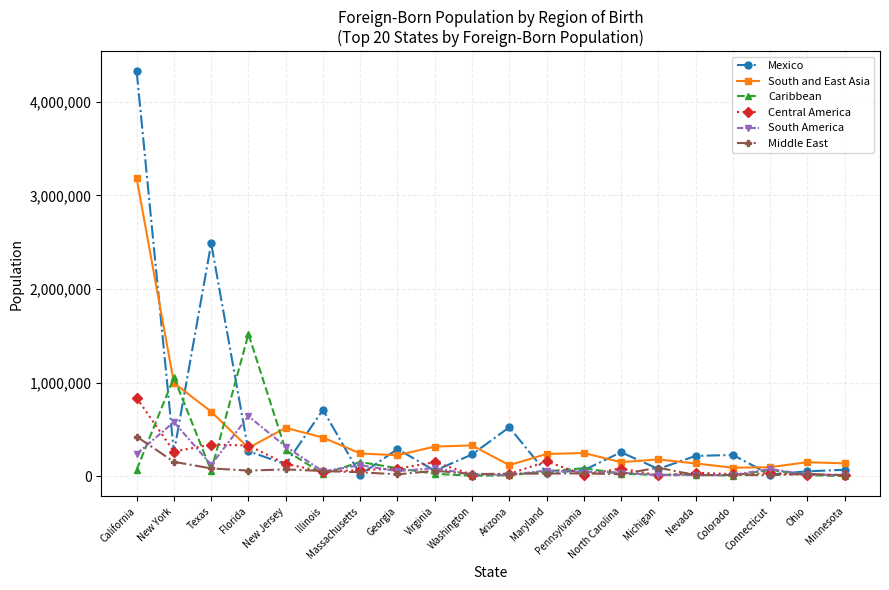

What are all the series names shown in the legend?

Mexico, South and East Asia, Caribbean, Central America, South America, Middle East